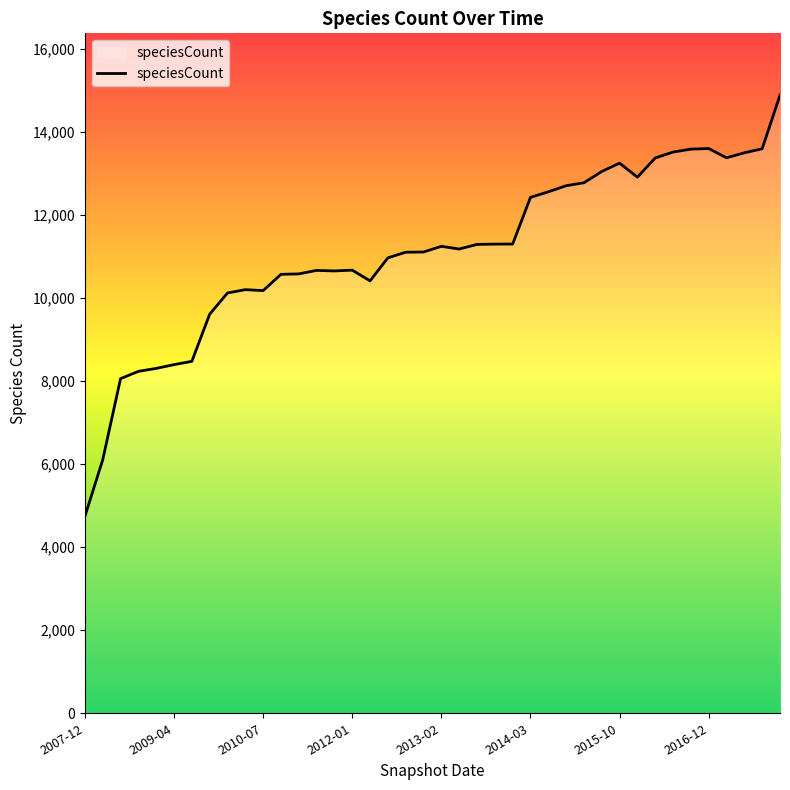

What is the minimum value shown in the chart?

4744